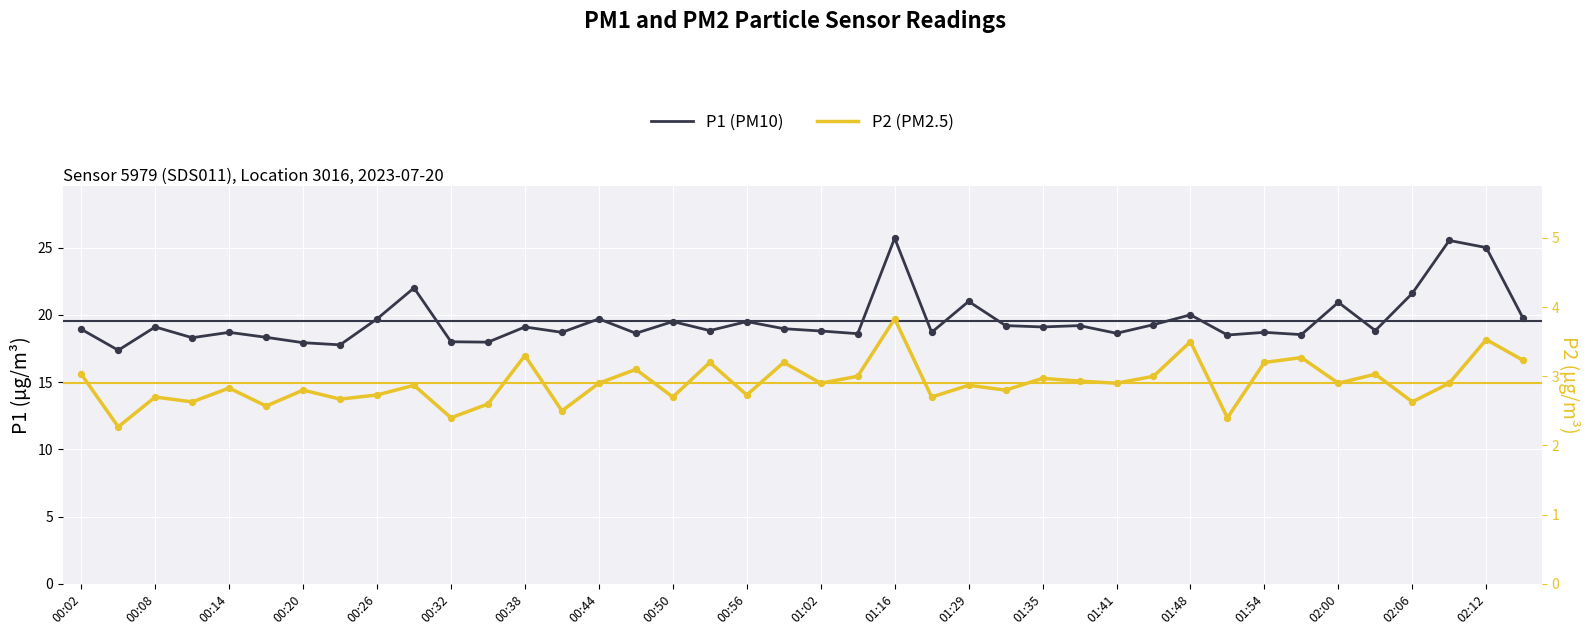

Which series contains the highest Y value?

P1